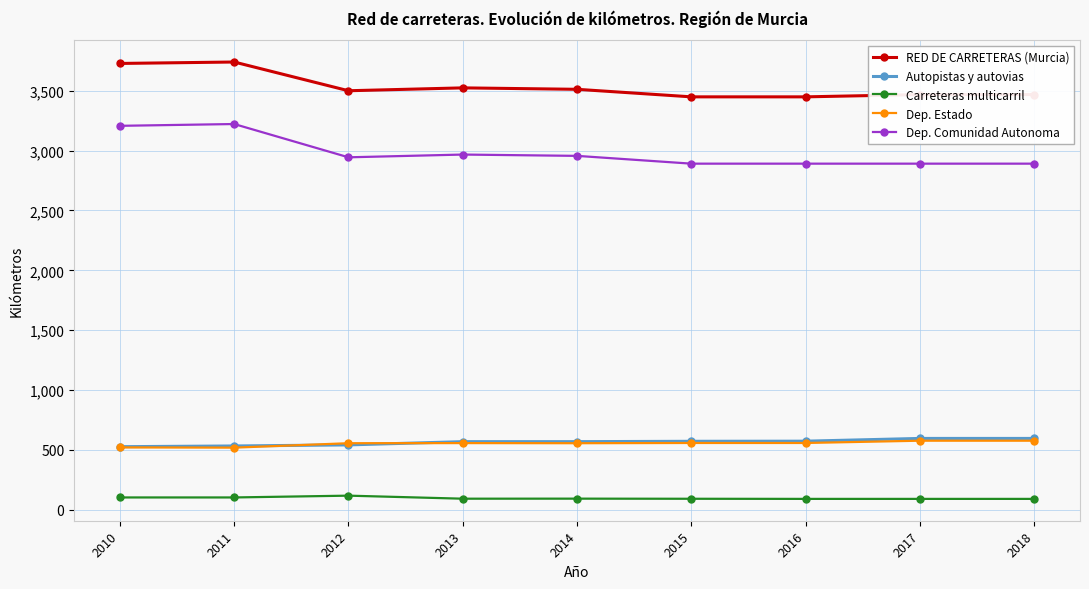

At how many categories does at least one series exceed 3028?

9